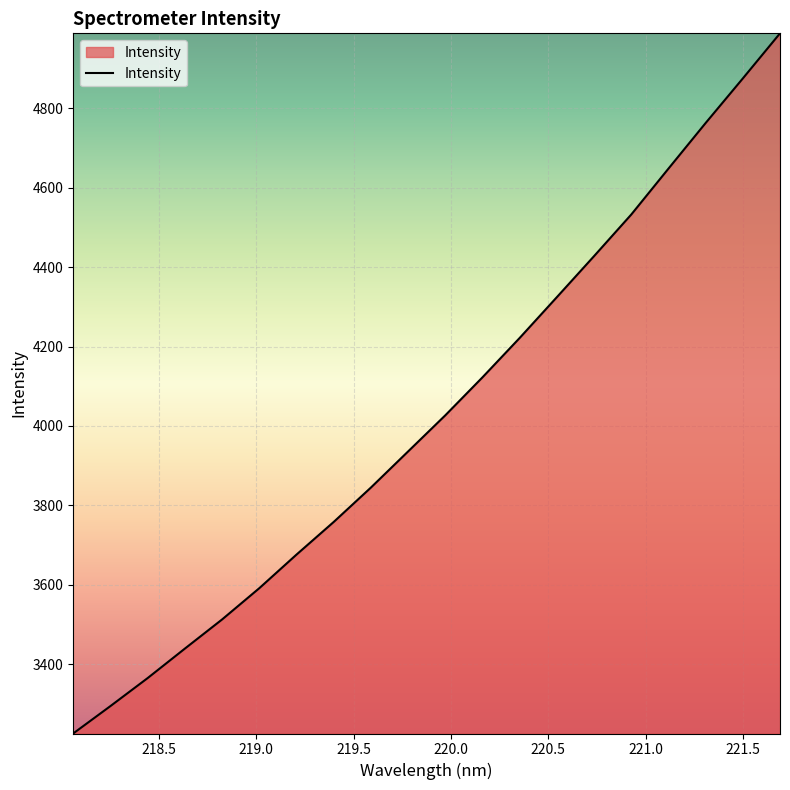

What is the sum of all values?

80575.1